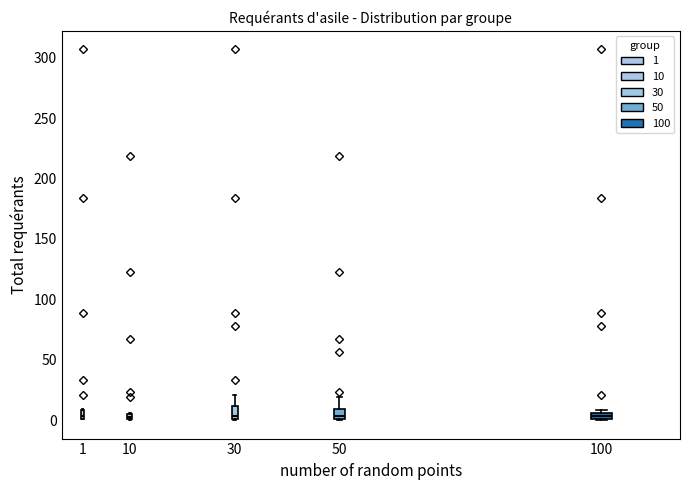

Where is the lower edge of the box at x = 10 on the y-axis? The values are not printed on the chart, so give them approximately, as read against the axis.

0